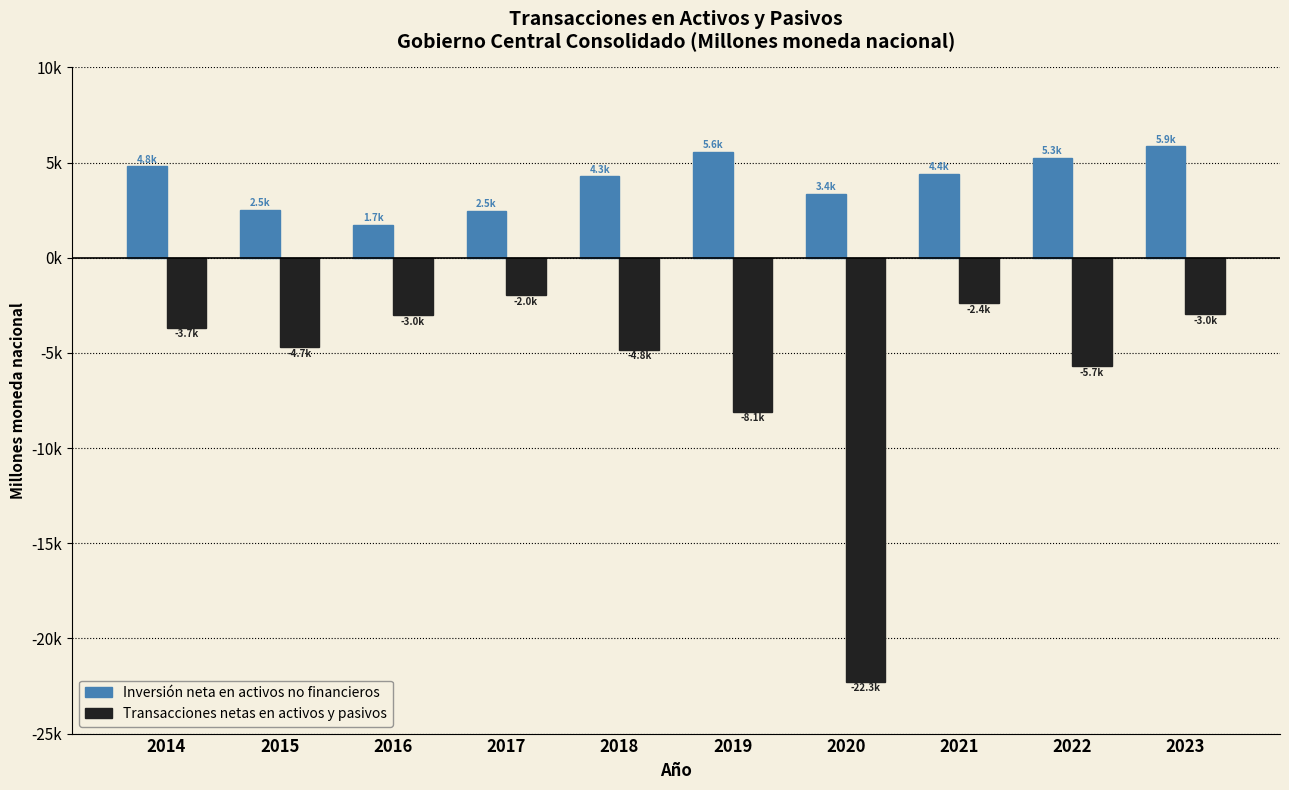

What are all the series names shown in the legend?

Inversión neta en activos no financieros, Transacciones netas en activos y pasivos